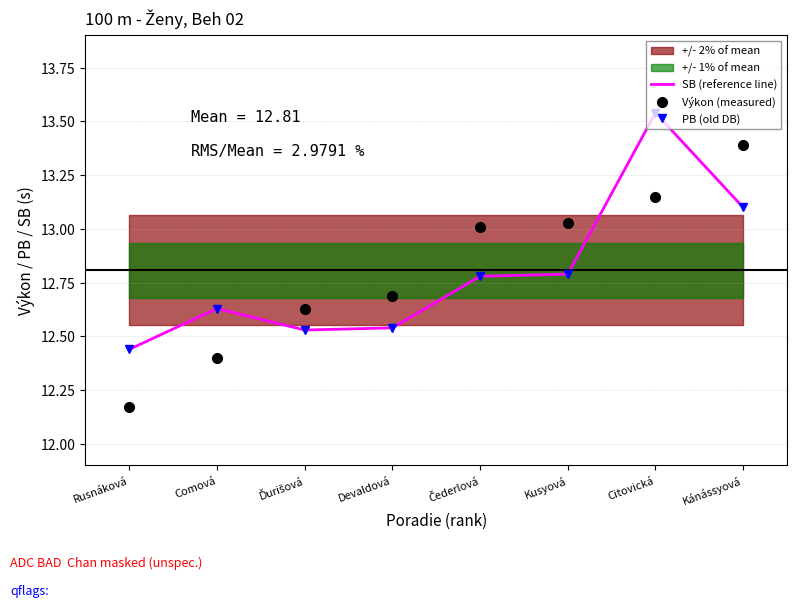

What is the sum of the Výkon (measured) values at Čederlová and Kusyová?

26.0